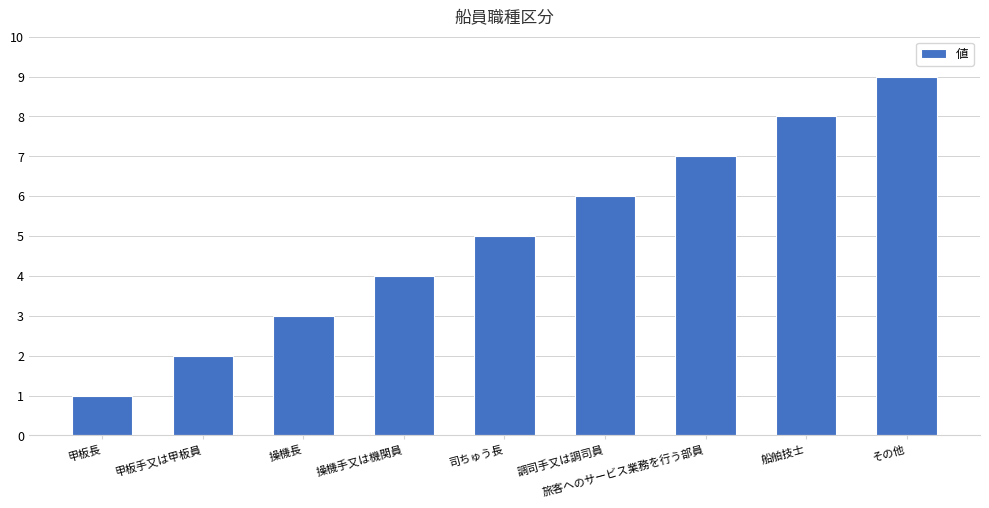

What is the difference between the maximum and minimum values?

8